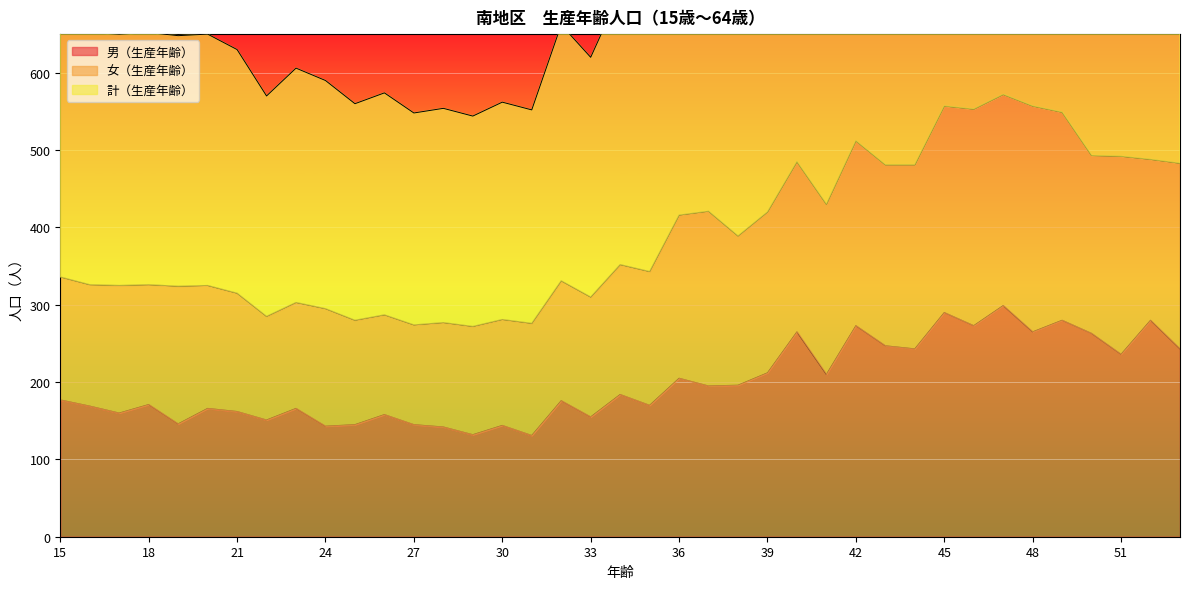

What is the minimum value for 男（生産年齢）?

131